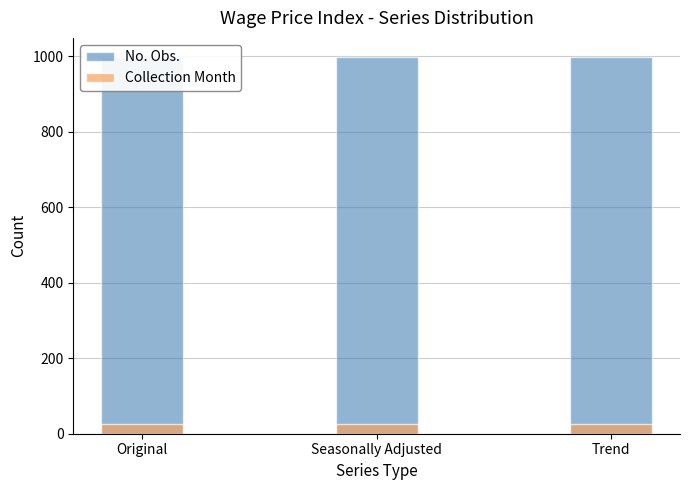

Which series has the largest total across all categories?

No. Obs.